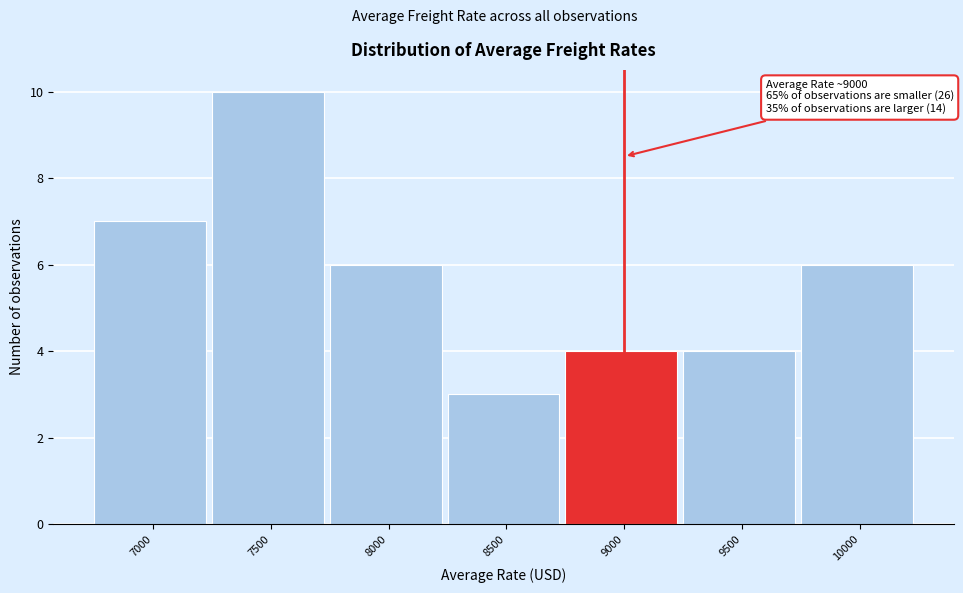

Reading left to right, extract all data points from this chart.

7	10	6	3	4	4	6